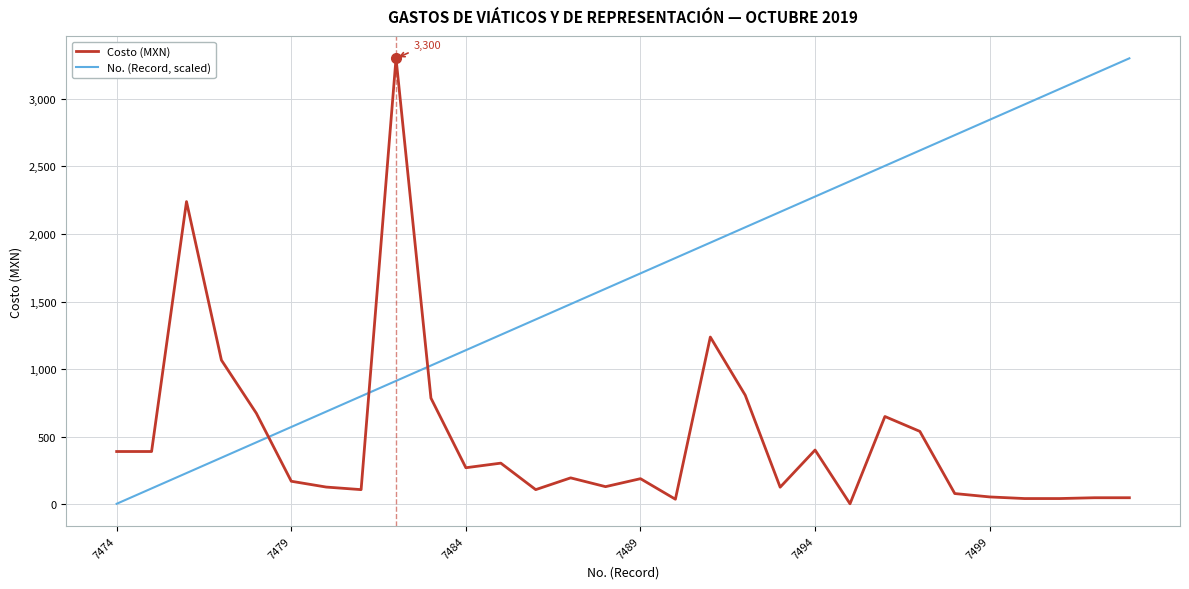

Which series has the largest total across all categories?

No. (Record, scaled)